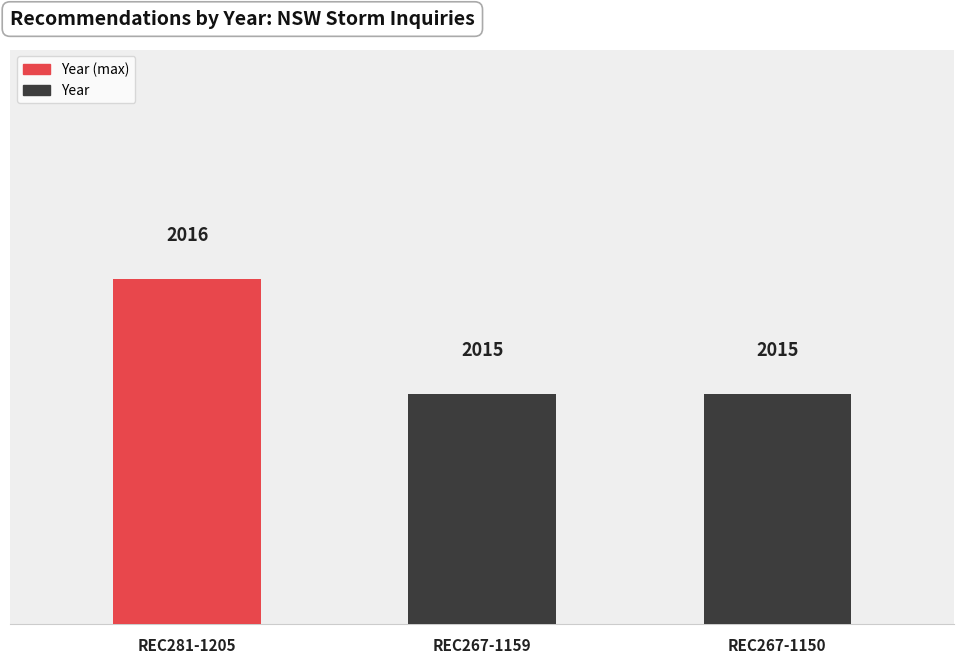

How many values exceed 2015?

1